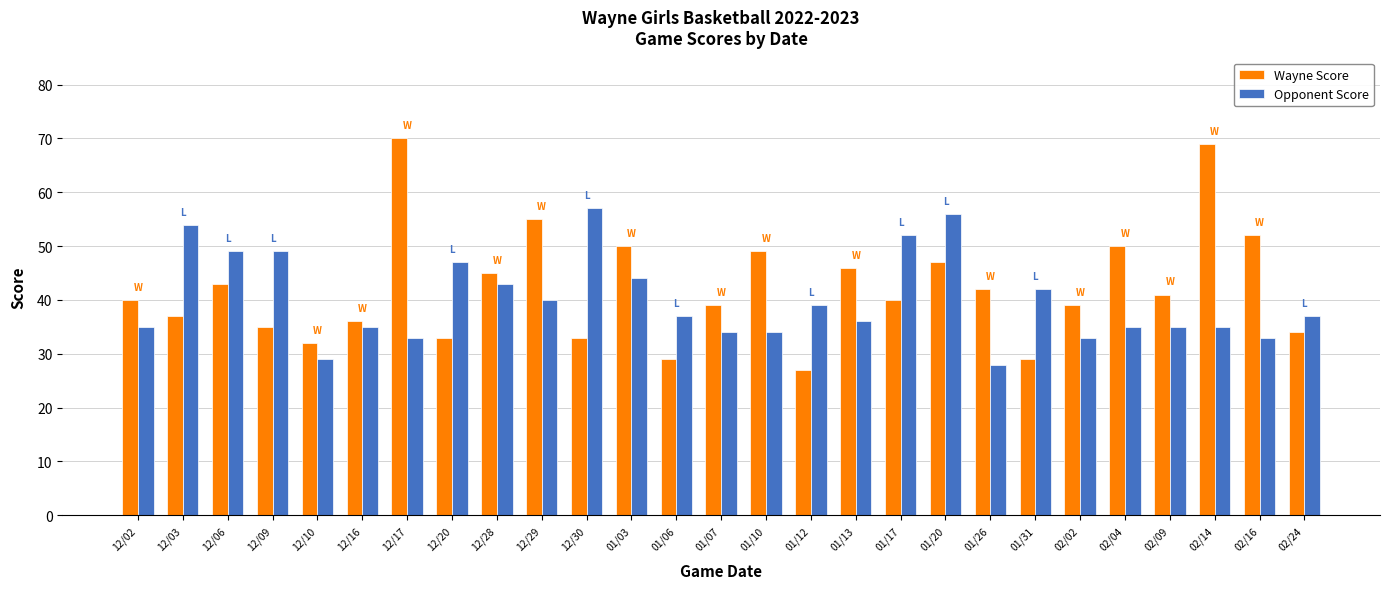

What is the difference between the second highest and minimum values in the Opponent Score series?

28